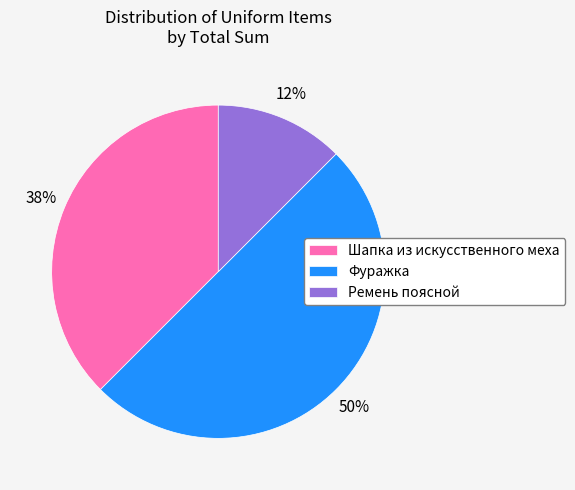

Which has a higher value, Фуражка or Шапка из искусственного меха?

Фуражка